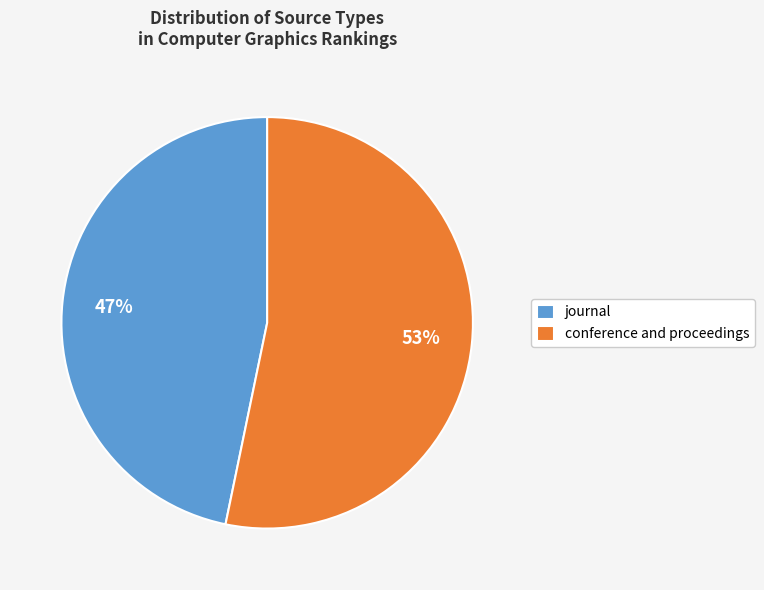

Which slice represents more than half of the pie?

conference and proceedings